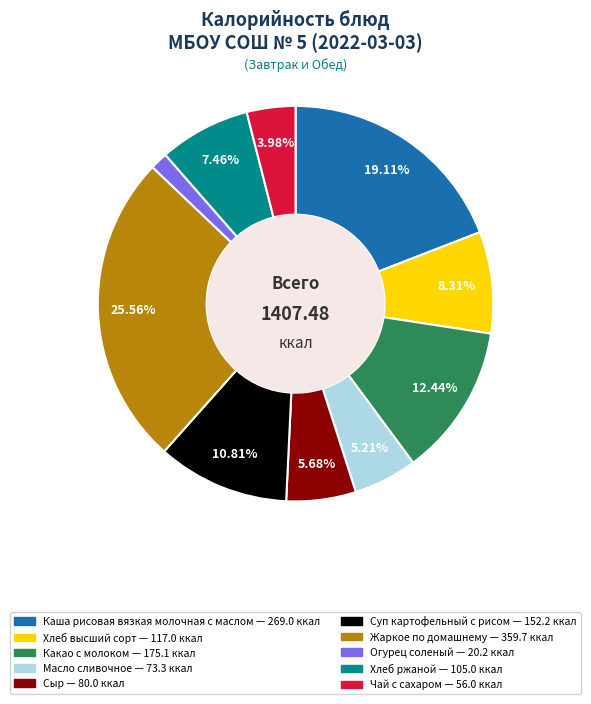

Between Хлеб ржаной and Какао с молоком, which is larger?

Какао с молоком